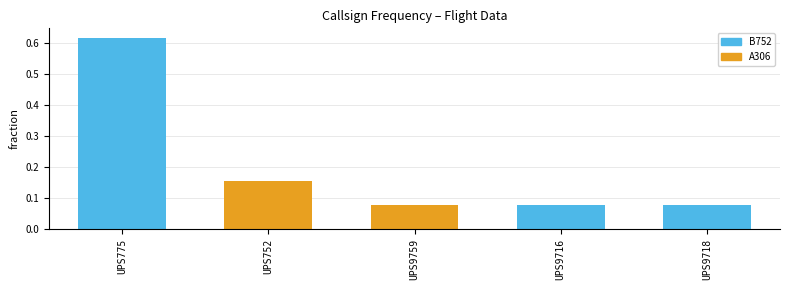

Which label corresponds to the largest value in the chart?

UPS775